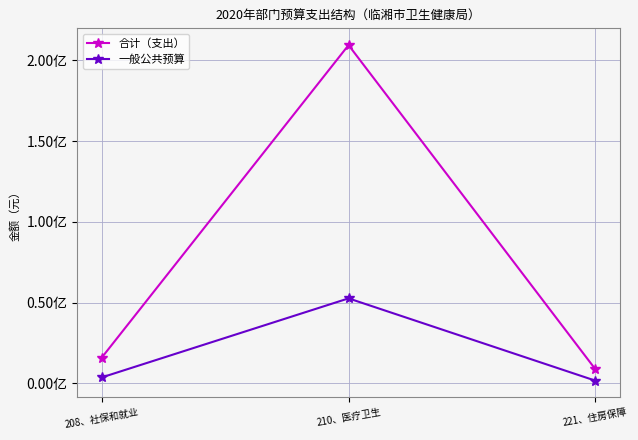

What are all the series names shown in the legend?

合计（支出）, 一般公共预算